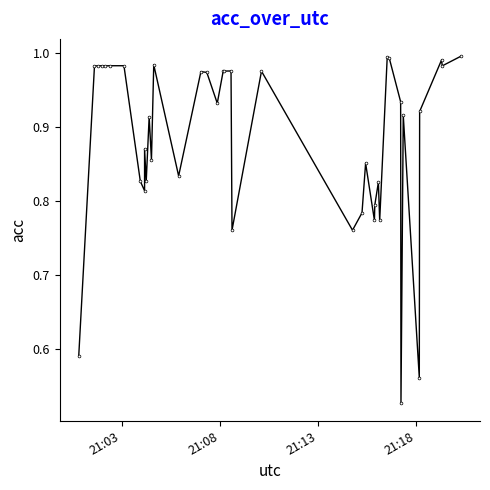

Reading left to right, what are all the values shown in this chart?

0.6	1.0	1.0	1.0	1.0	1.0	1.0	0.8	0.8	0.9	0.8	0.9	0.9	1.0	0.8	1.0	1.0	0.9	1.0	1.0	1.0	0.8	1.0	0.8	0.8	0.9	0.8	0.8	0.8	0.8	1.0	1.0	0.9	0.5	0.9	0.6	0.9	1.0	1.0	1.0